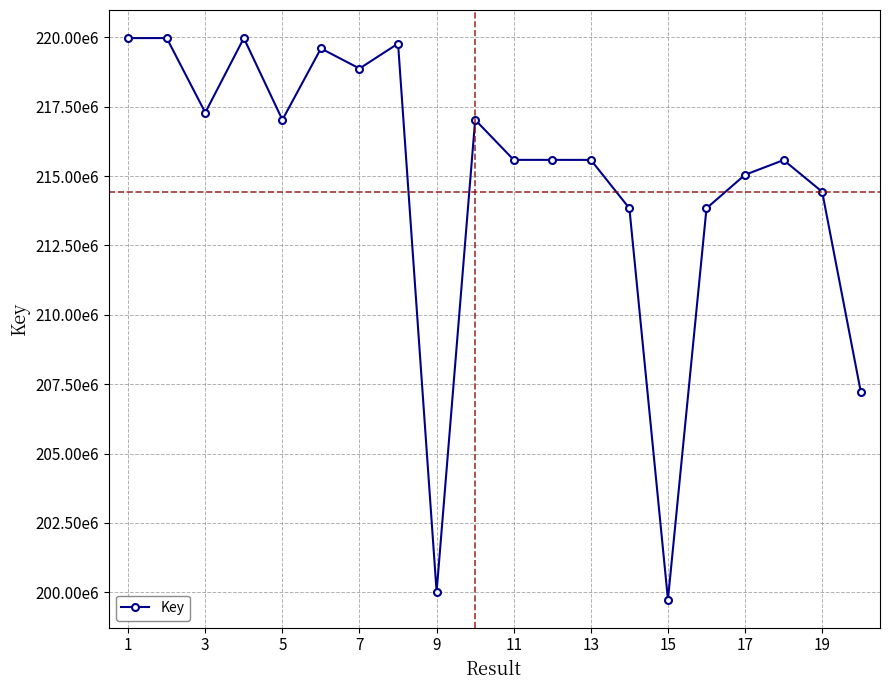

Does the chart have visible grid lines?

Yes